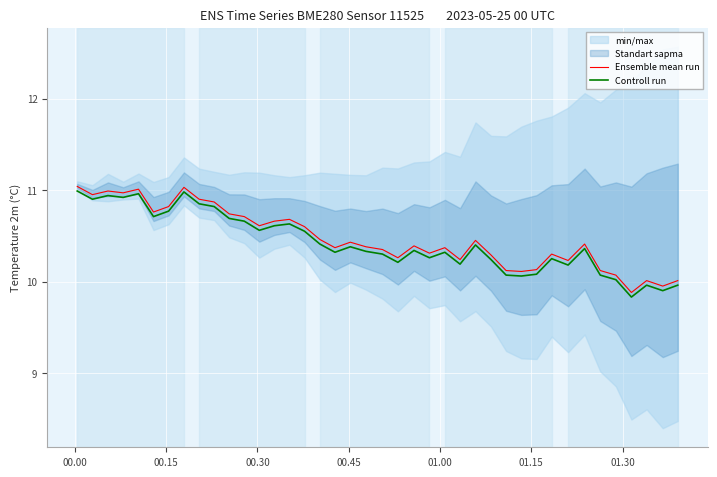

True or false: Controll run and Ensemble mean run cross at least once.

False